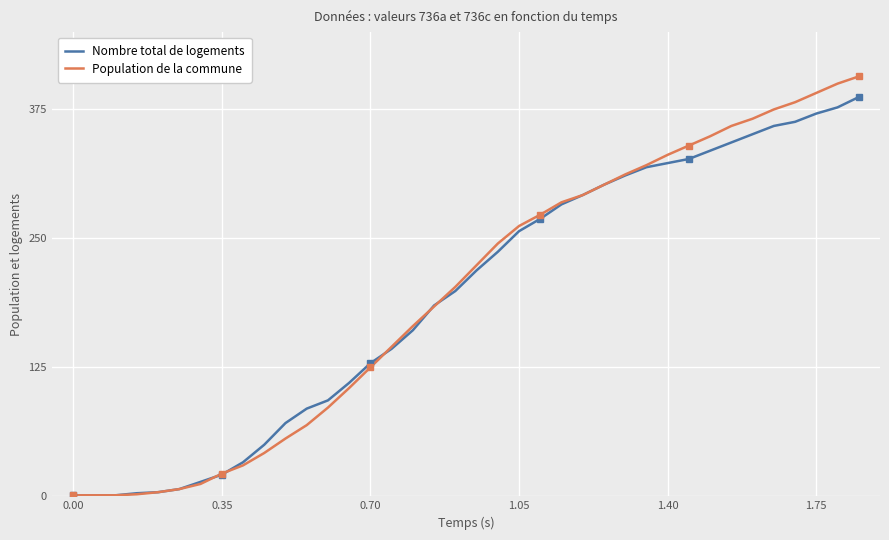

What is the highest value of the Population de la commune series?

407